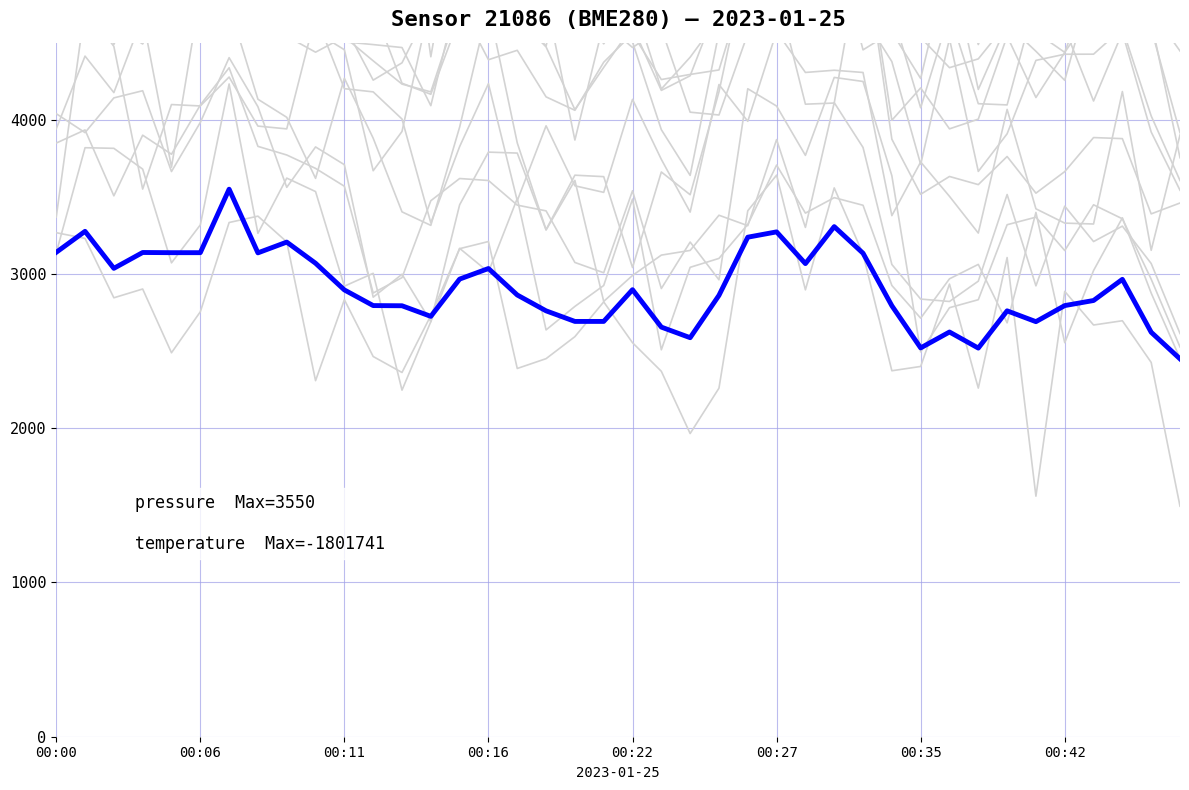

Where does the pressure series first go above 2896?

00:00